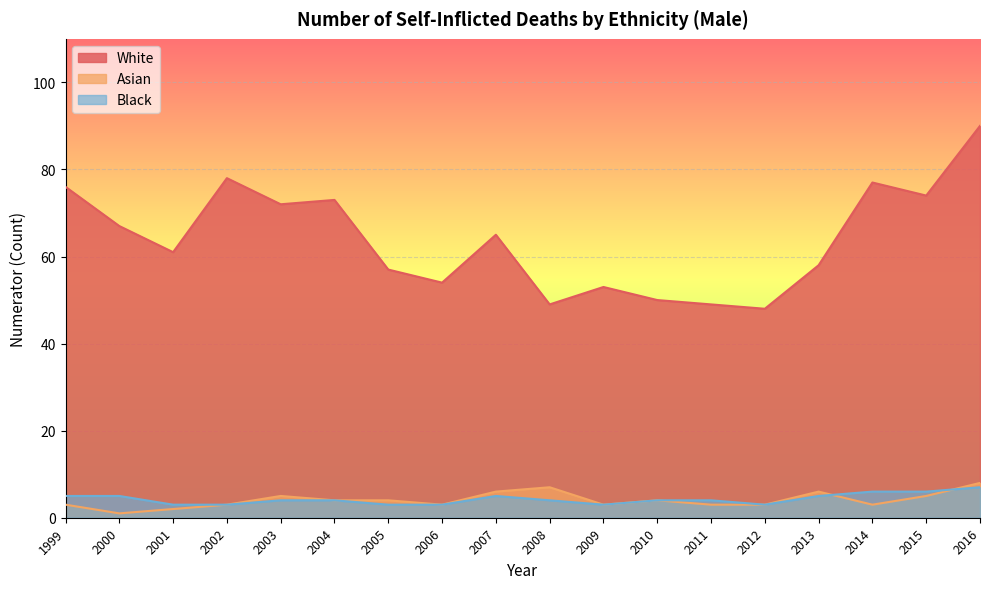

What is the sum of all White values?

1151